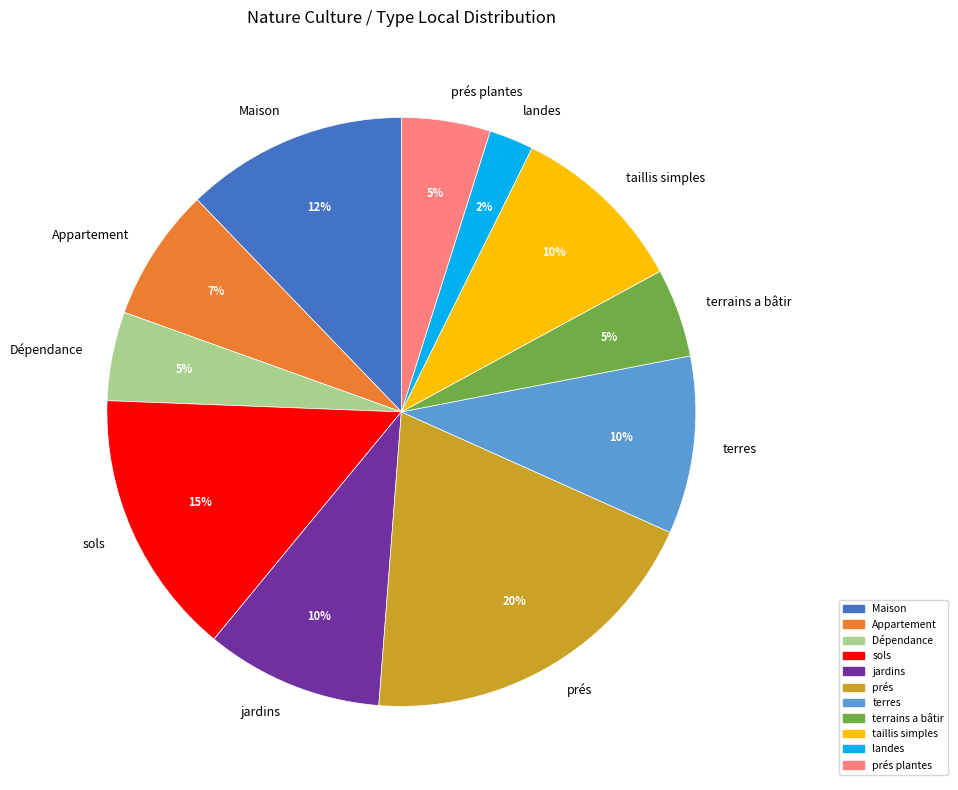

To the nearest percent, what percentage of the pie is sols?

15%